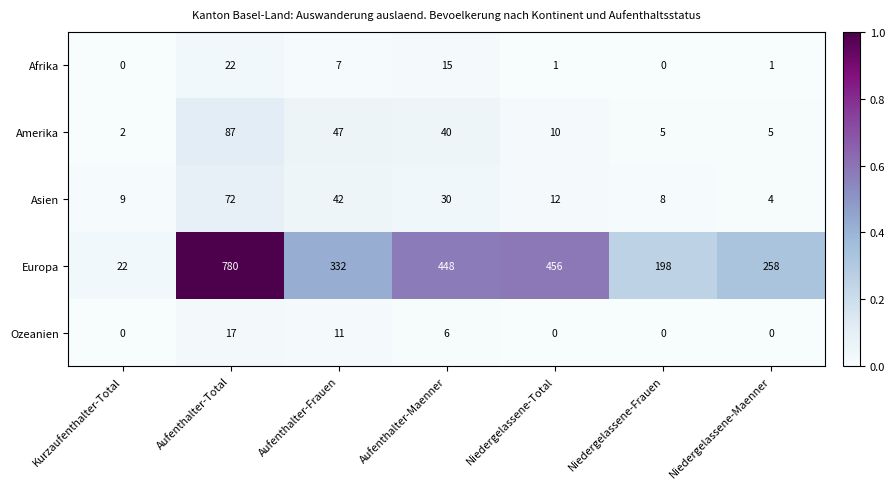

Count the number of data series in this chart.

5